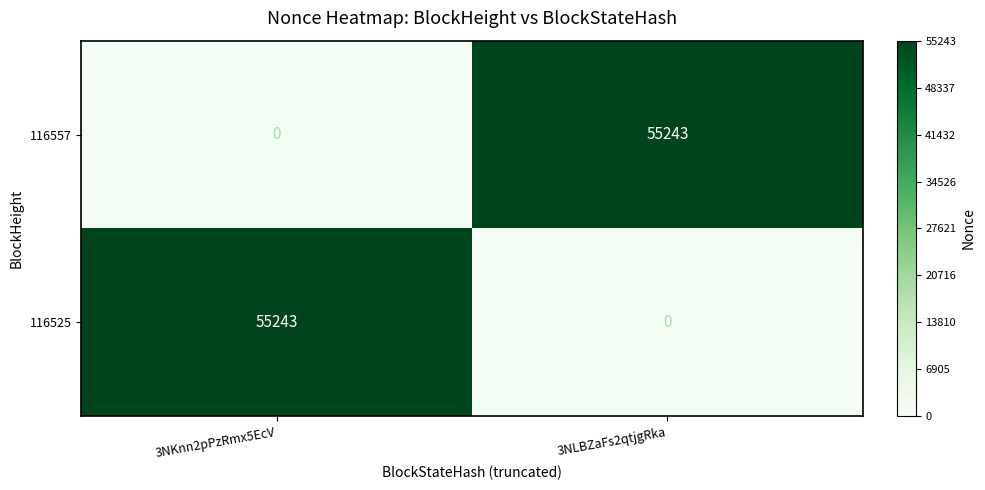

True or false: 116525 has a value of 37405 at 3NKnn2pPzRmx5EcV.

False